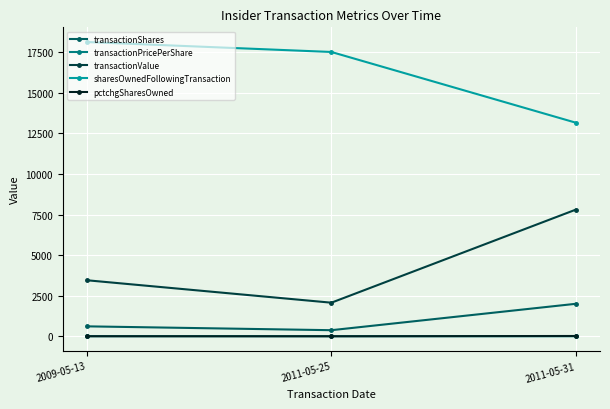

List the labels in order of sharesOwnedFollowingTransaction value, smallest first.

2011-05-31, 2011-05-25, 2009-05-13